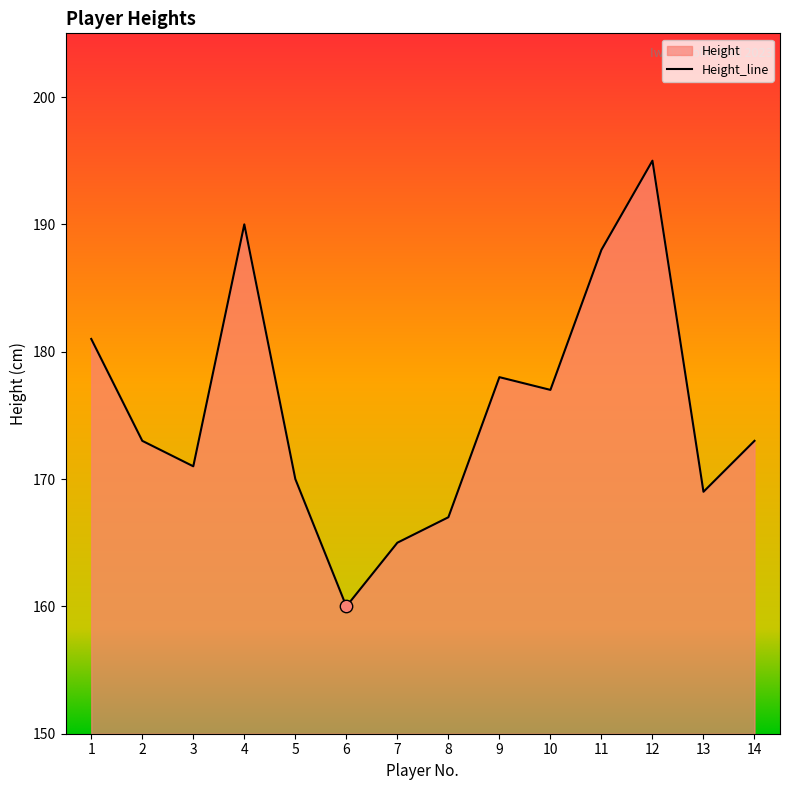

What is the change in value from 1 to 3?

-10